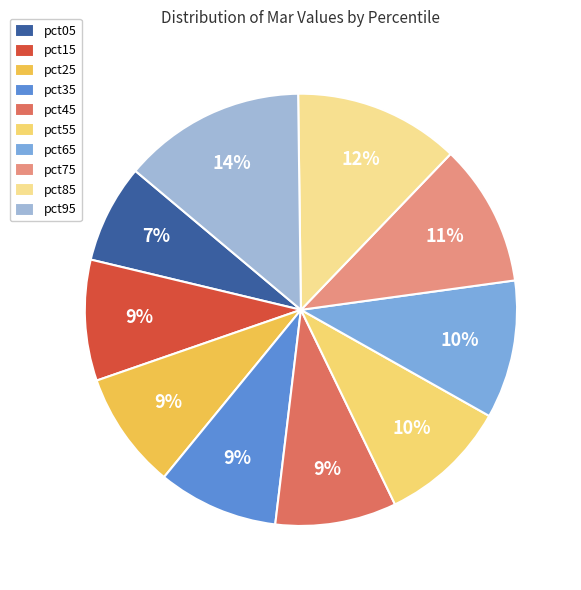

What percentage is the pct35 slice, to the nearest percent?

9%